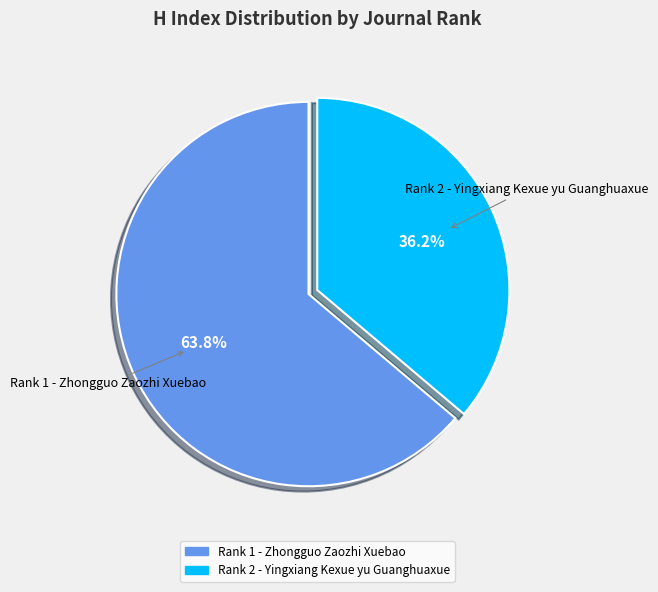

To the nearest percent, what portion does Rank 2 - Yingxiang Kexue yu Guanghuaxue represent?

36%